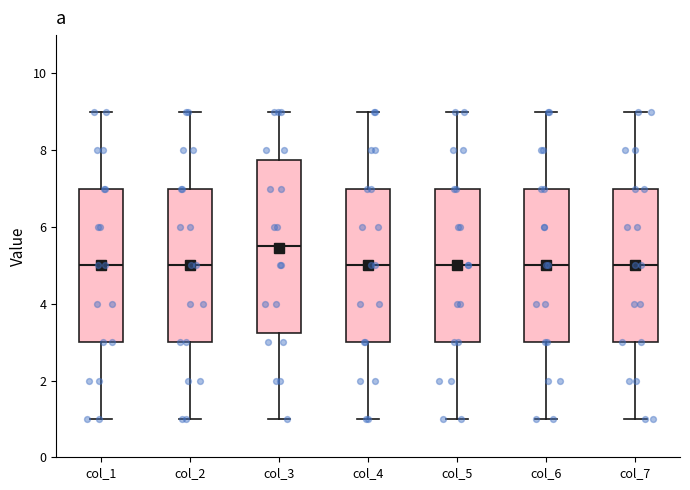

Reading left to right, transcribe this box plot: for each box, give where its median line is, the range the box spans, and where its two whiskers end, as read against the y-axis. The values are not printed on the chart, so give them approximately, as read against the axis.

col_1: median 5.0, box 3.0 to 7.0, whiskers 1.0 to 9.0
col_2: median 5.0, box 3.0 to 7.0, whiskers 1.0 to 9.0
col_3: median 5.6, box 3.2 to 7.8, whiskers 1.0 to 9.0
col_4: median 5.0, box 3.0 to 7.0, whiskers 1.0 to 9.0
col_5: median 5.0, box 3.0 to 7.0, whiskers 1.0 to 9.0
col_6: median 5.0, box 3.0 to 7.0, whiskers 1.0 to 9.0
col_7: median 5.0, box 3.0 to 7.0, whiskers 1.0 to 9.0